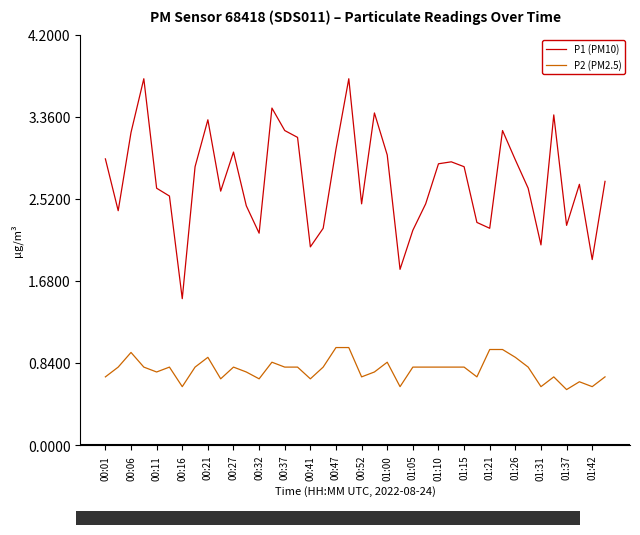

What is the lowest value of the P1 (PM10) series?

1.5